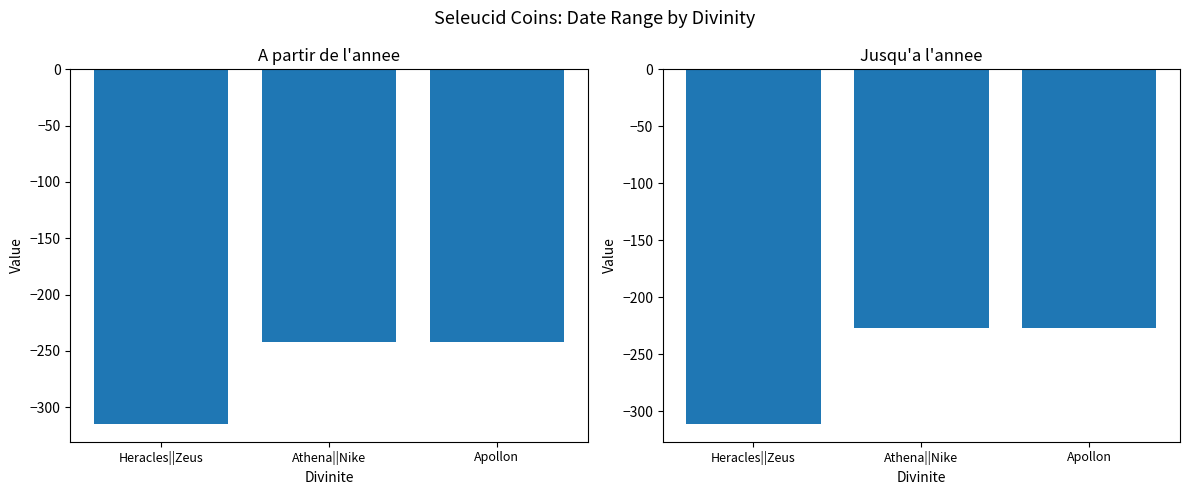

What is the sum of all Jusqu'a l'annee values?

-765